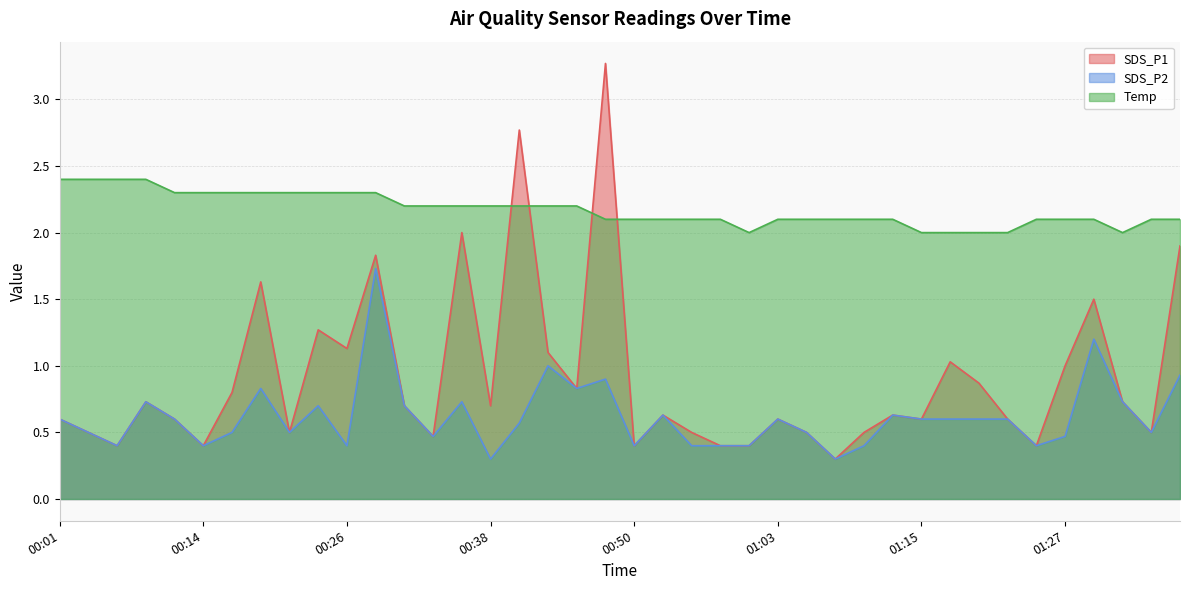

Is it true that SDS_P1 equals 0.6 at 00:43?

False